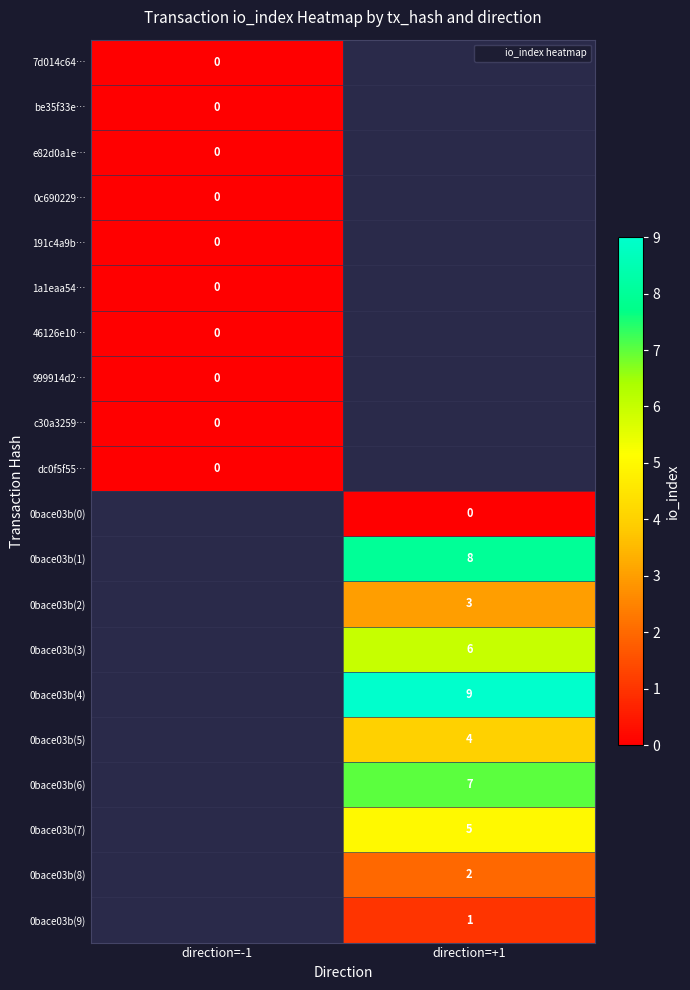

List the series in order of their peak value, lowest first.

7d014c64…, be35f33e…, e82d0a1e…, 0c690229…, 191c4a9b…, 1a1eaa54…, 46126e10…, 999914d2…, c30a3259…, dc0f5f55…, 0bace03b(0), 0bace03b(1), 0bace03b(2), 0bace03b(3), 0bace03b(4), 0bace03b(5), 0bace03b(6), 0bace03b(7), 0bace03b(8), 0bace03b(9)